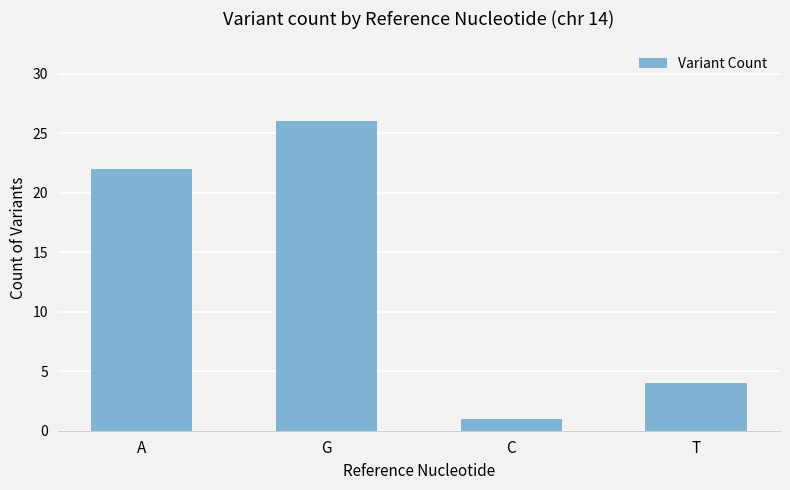

List the labels in order of value, smallest first.

C, T, A, G